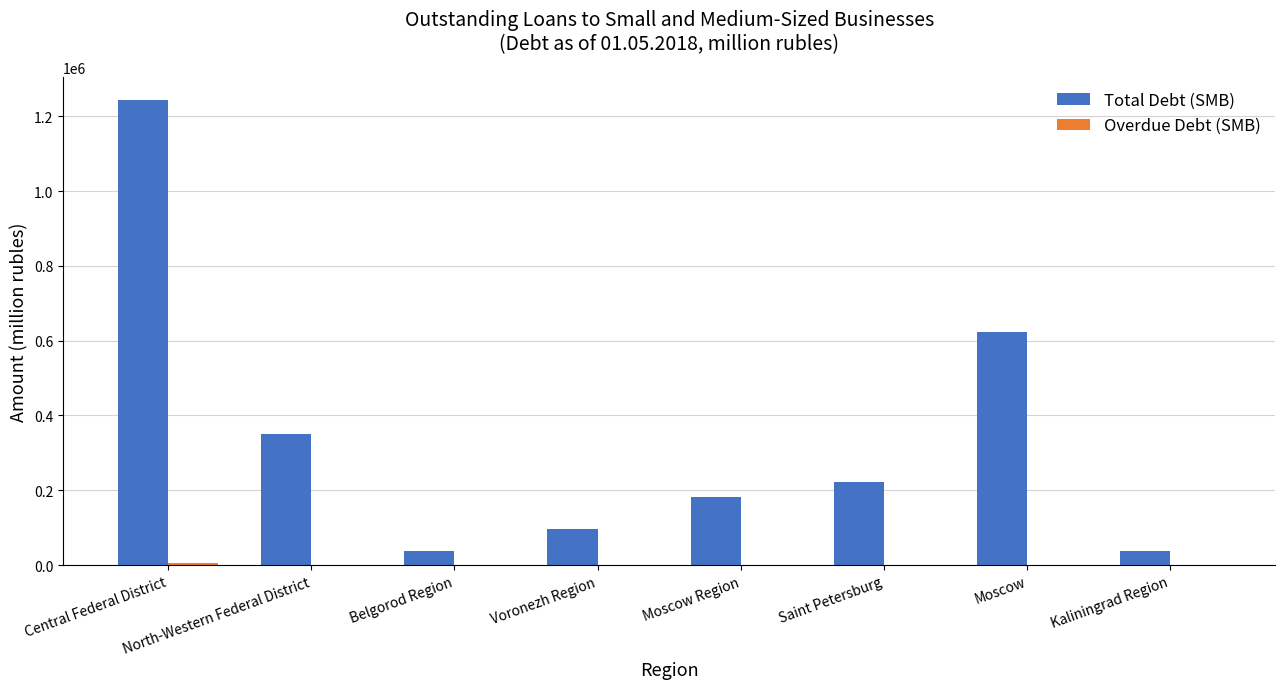

Is it true that Total Debt (SMB) equals 186190 at North-Western Federal District?

False